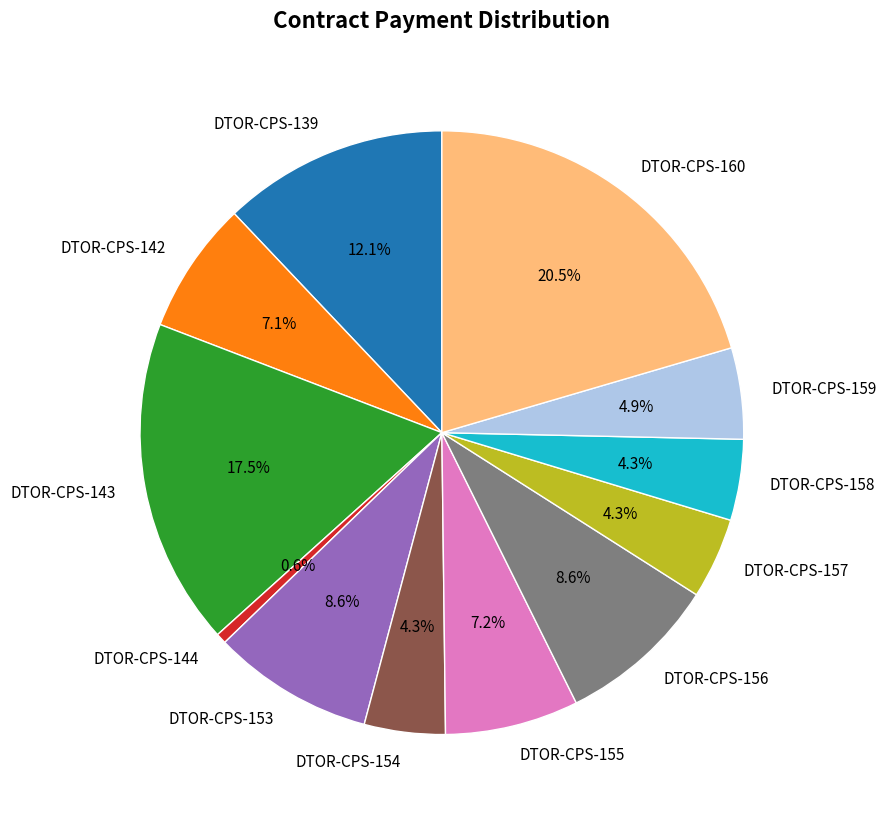

How much of the chart is everything except DTOR-CPS-153?

91.4%